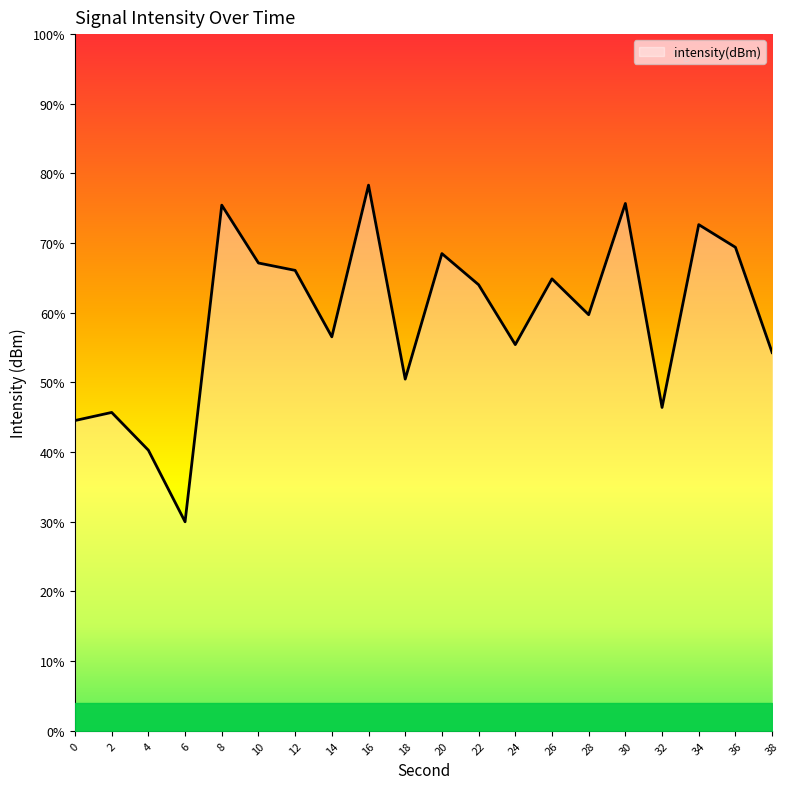

How many values are below -122?

12